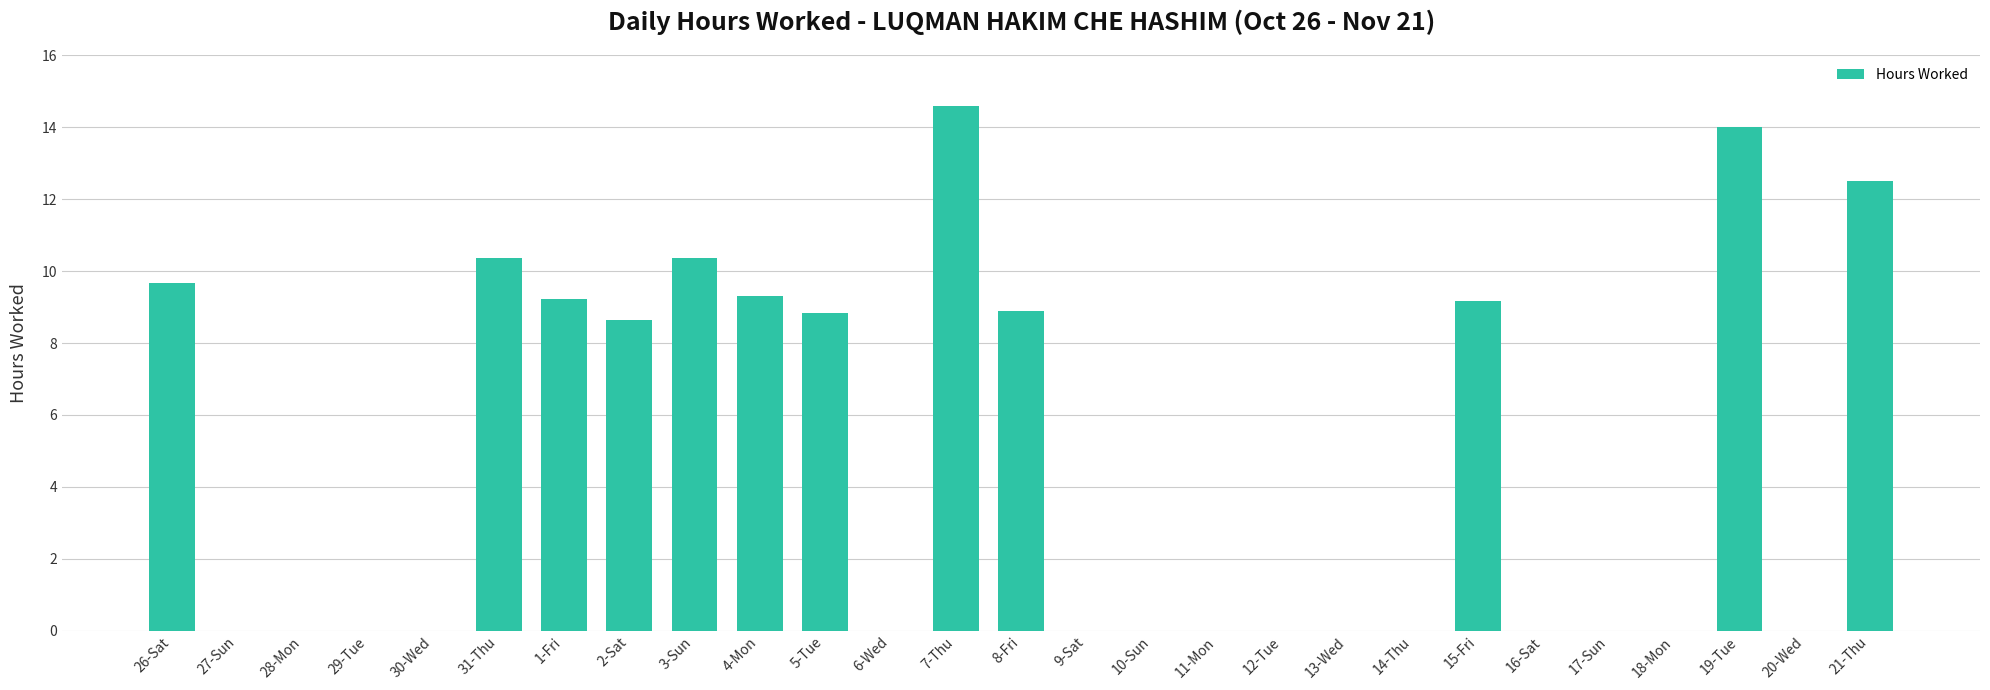

Read the value at 7-Thu.

14.6